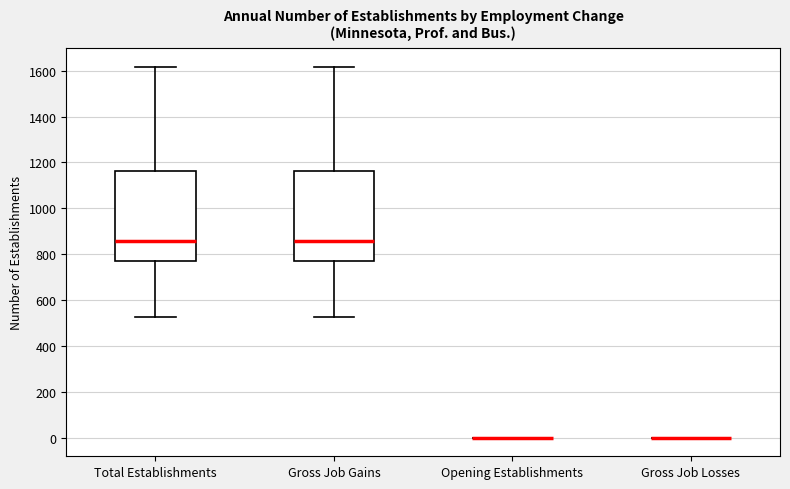

Reading left to right, read every box against the y-axis: the position of its median line, the range the box covers, and the ends of its whiskers. The values are not printed on the chart, so give them approximately, as read against the axis.

Total Establishments: median 860, box 780 to 1160, whiskers 520 to 1620
Gross Job Gains: median 860, box 780 to 1160, whiskers 520 to 1620
Opening Establishments: box collapsed to a line at 0, whiskers 0 to 0
Gross Job Losses: box collapsed to a line at 0, whiskers 0 to 0